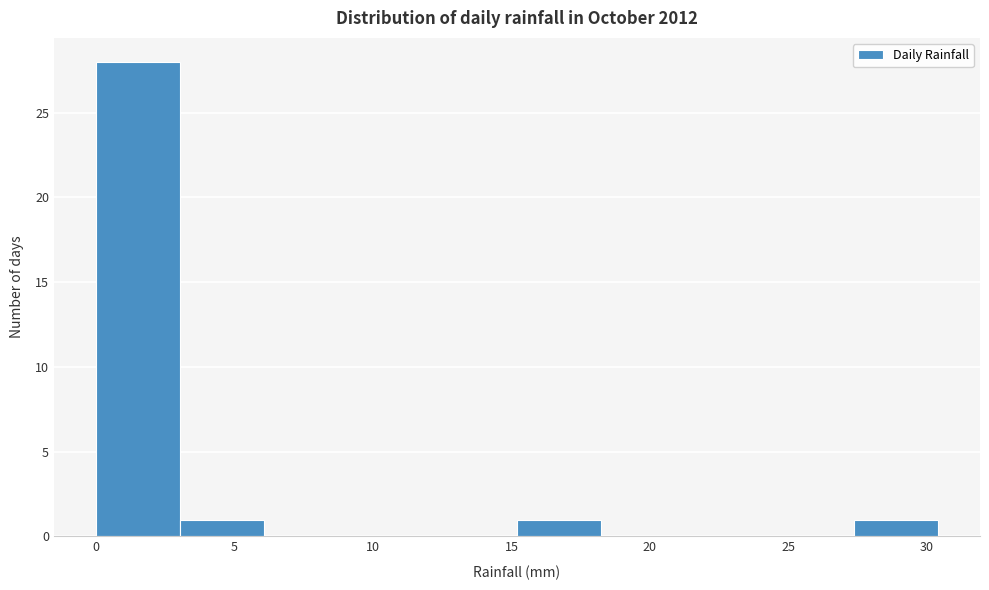

Reading left to right, transcribe this chart: for each bar, give the range it covers on the x-axis and its height. Neither the bar edges nor the heights are printed on the chart, so give them approximately, as read against the axes.

0.0 to 3.0: 28
3.0 to 6.0: 1
6.0 to 9.0: 0
9.0 to 12.0: 0
12.0 to 15.0: 0
15.0 to 18.0: 1
18.0 to 21.5: 0
21.5 to 24.5: 0
24.5 to 27.5: 0
27.5 to 30.5: 1